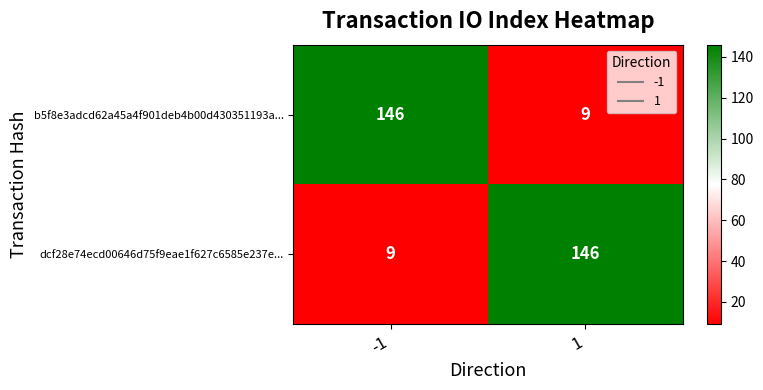

Reading left to right, transcribe all the data shown in this chart.

b5f8e3adcd62a45a4f901deb4b00d430351193a...: -1=146	1=9
dcf28e74ecd00646d75f9eae1f627c6585e237e...: -1=9	1=146